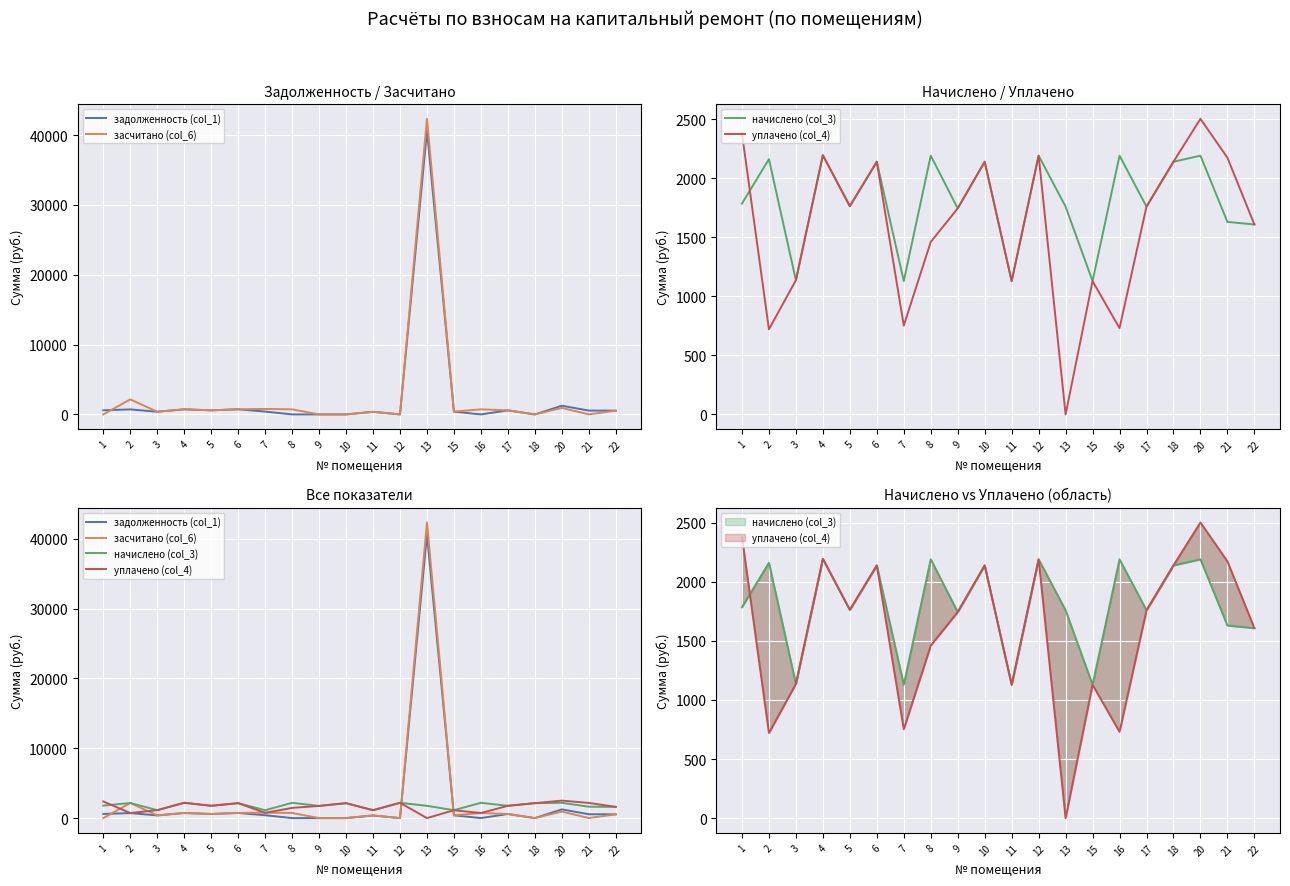

Where is the first local maximum for уплачено (col_4)?

4